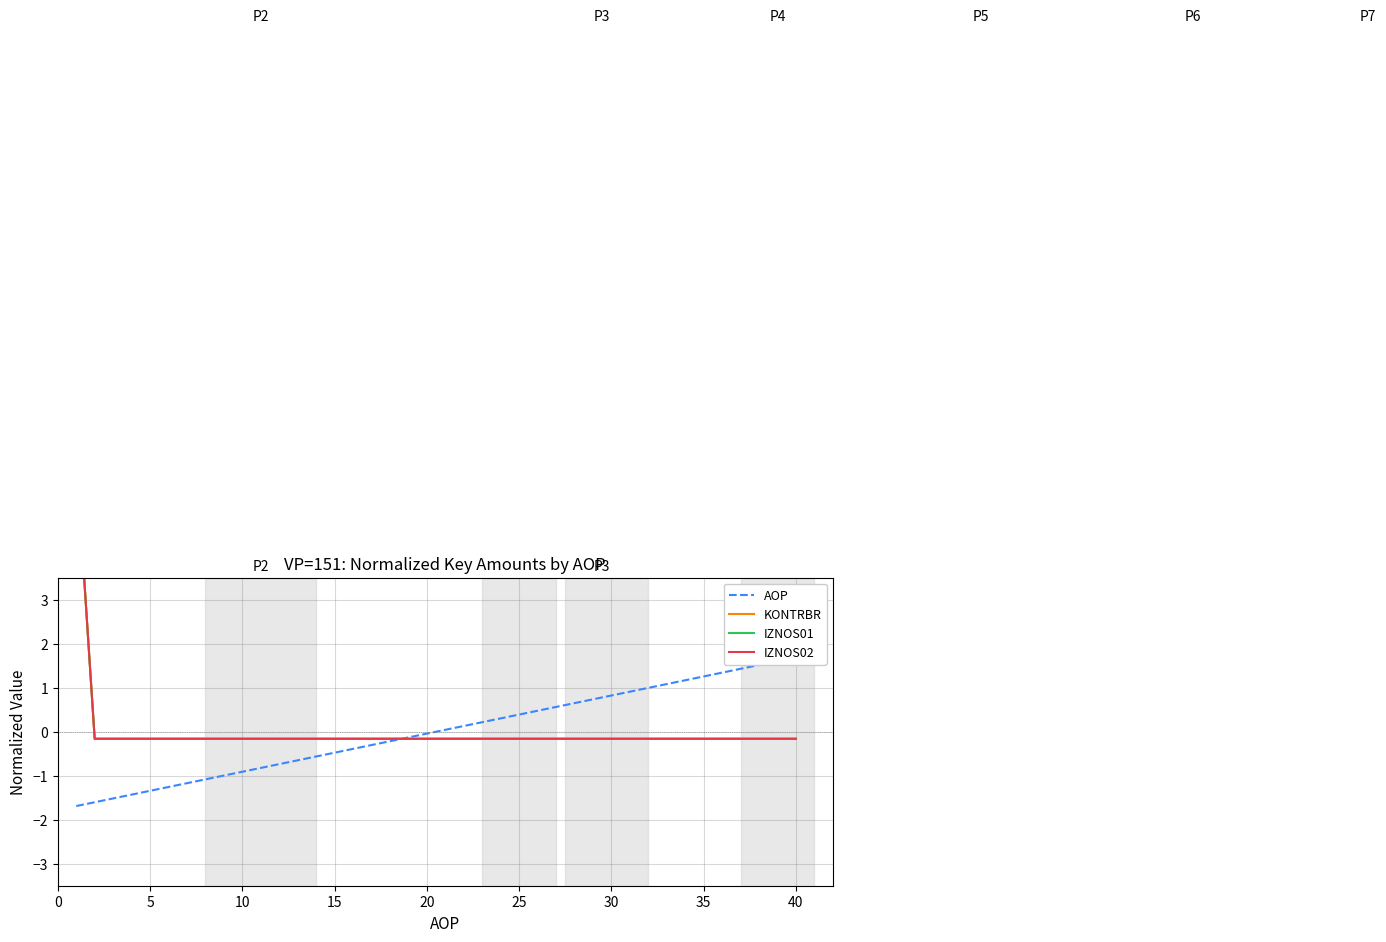

What are all the series names shown in the legend?

AOP, KONTRBR, IZNOS01, IZNOS02